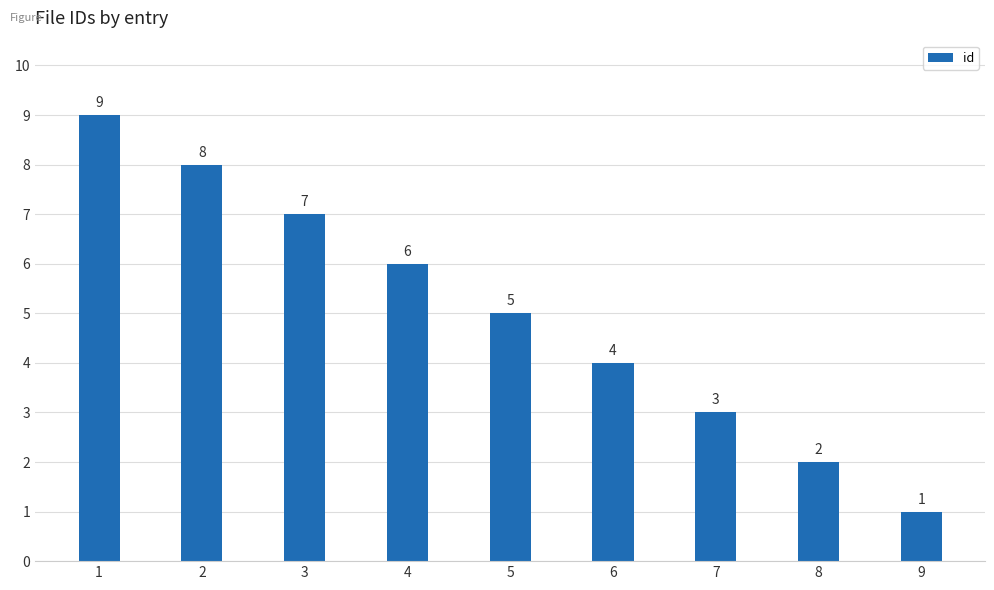

What is the sum of the values at 4 and 8?

8